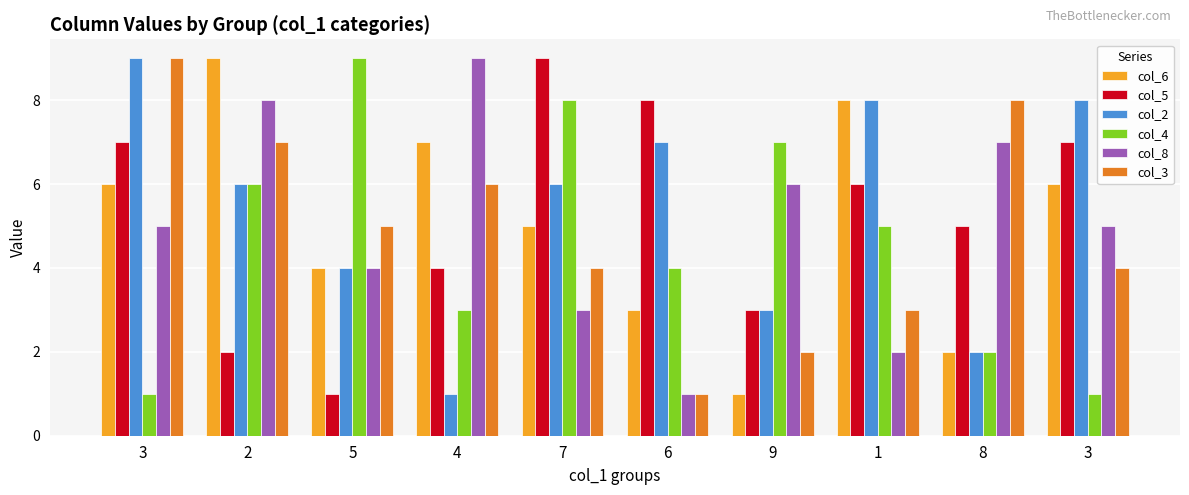

Does the chart contain any negative values?

No